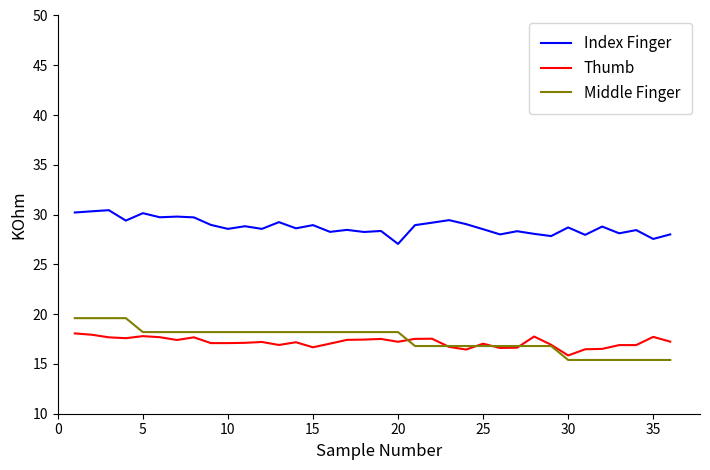

True or false: Index Finger and Middle Finger cross at least once.

False